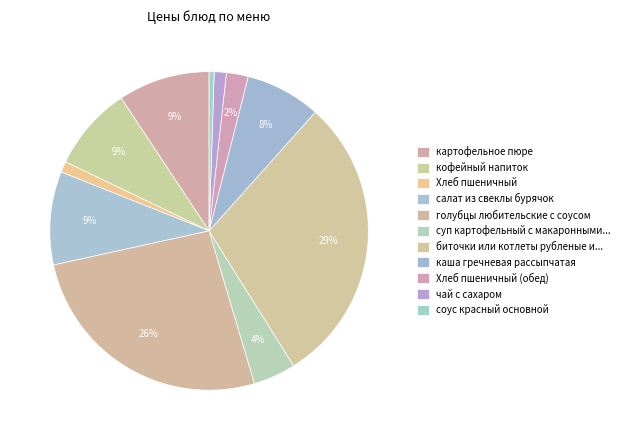

How many slices are in this pie chart?

11